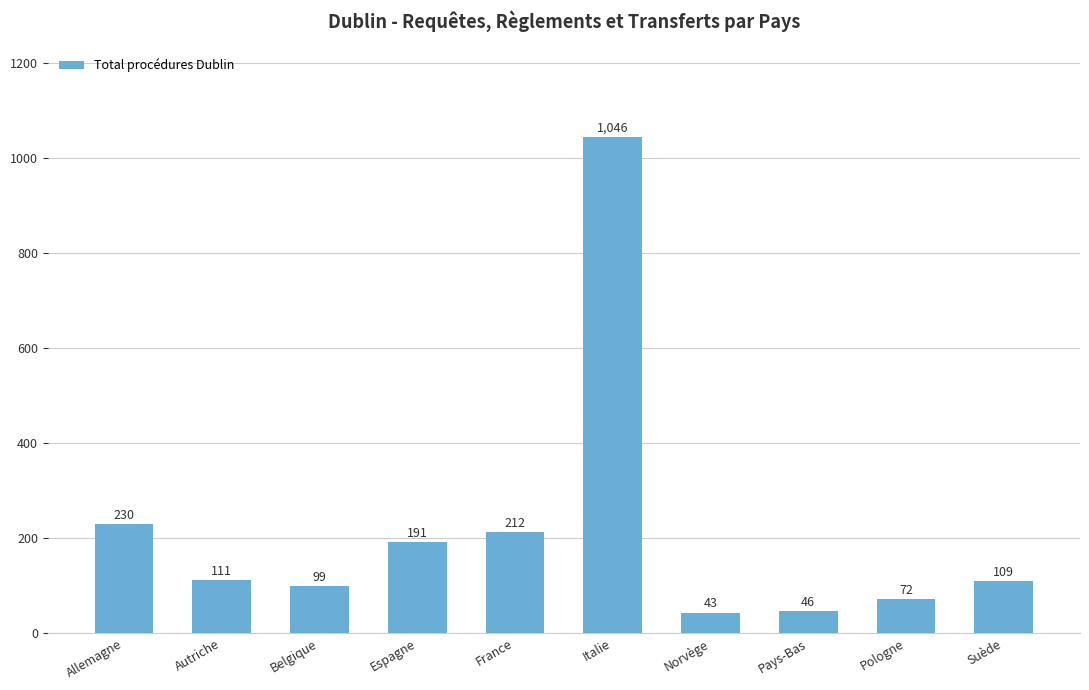

Where is the data nearest to the value 544?

Allemagne